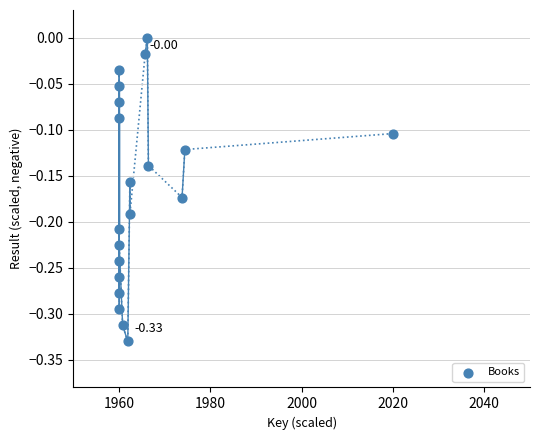

What is the range of Y values (max minus min)?

0.3